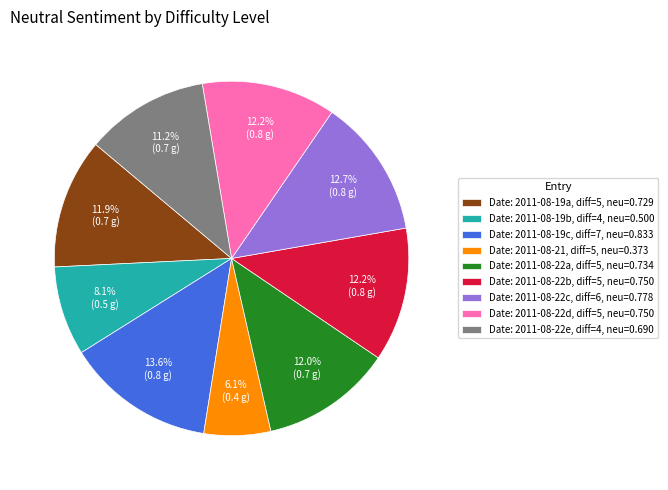

Is there a majority slice in this chart?

No